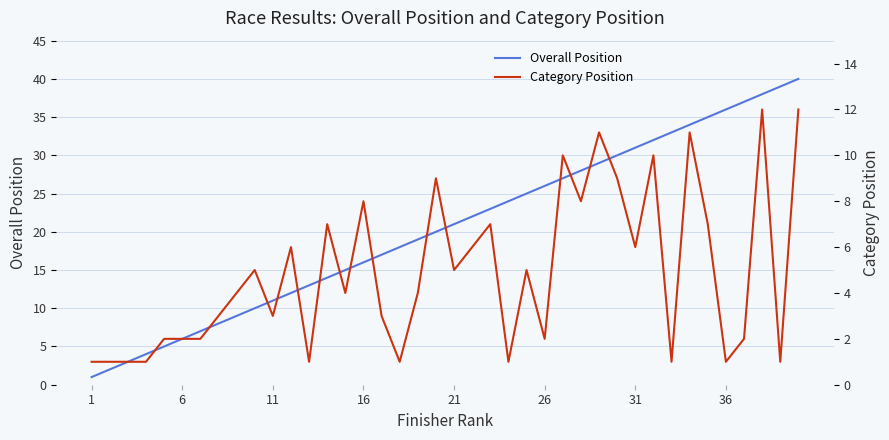

Which series has the largest range (max minus min)?

Overall Position